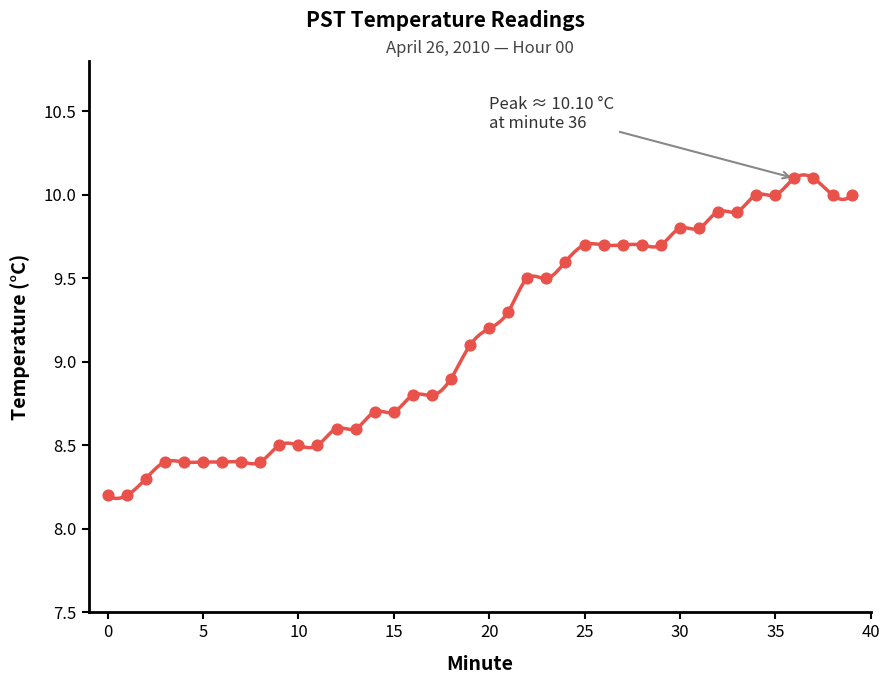

Approximately how many times larger is the value at 0 compared to 23?

0.9